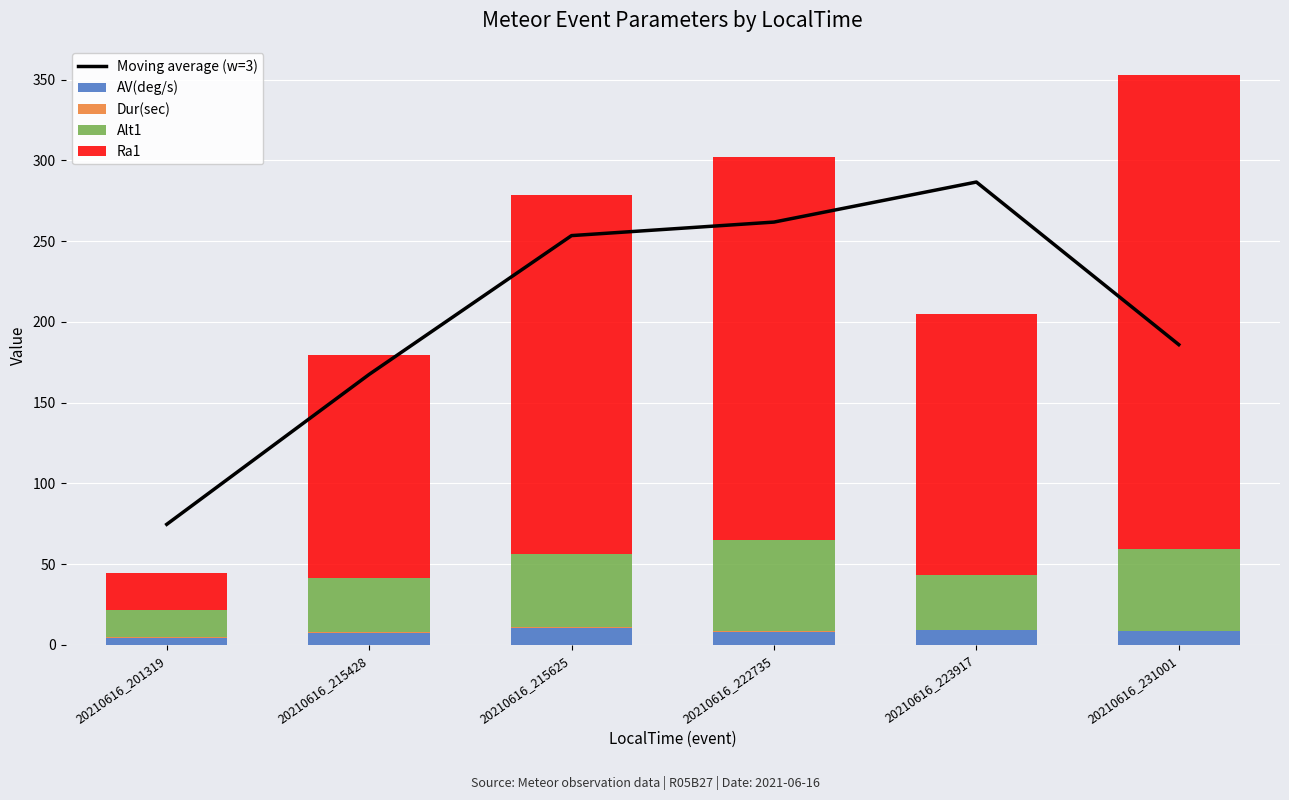

At 20210616_215625, list the series in order from largest to smallest.

Moving average (w=3), Ra1, Alt1, AV(deg/s), Dur(sec)